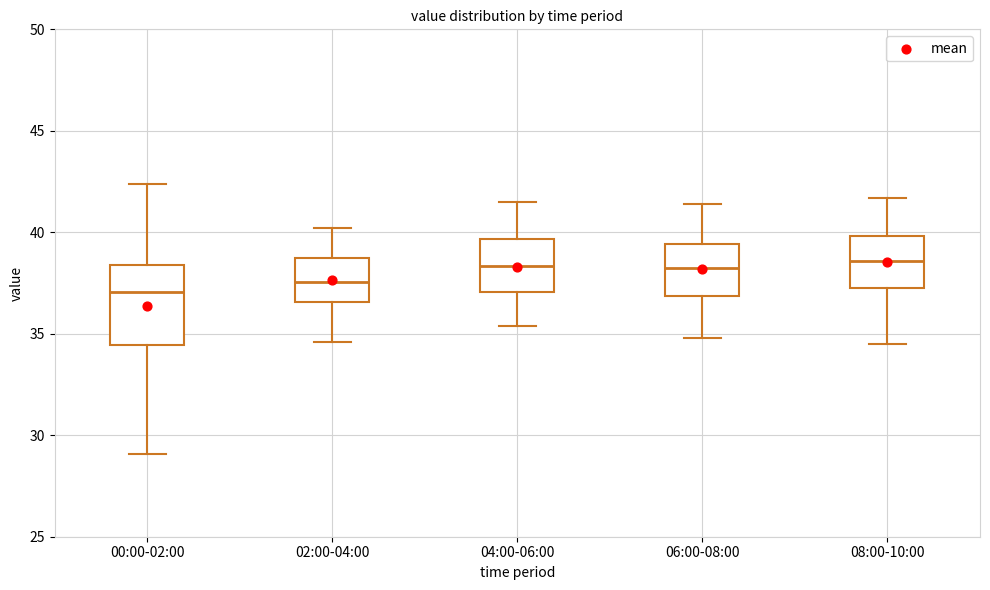

Which box is the tallest, from its lower edge to its upper edge?

00:00-02:00